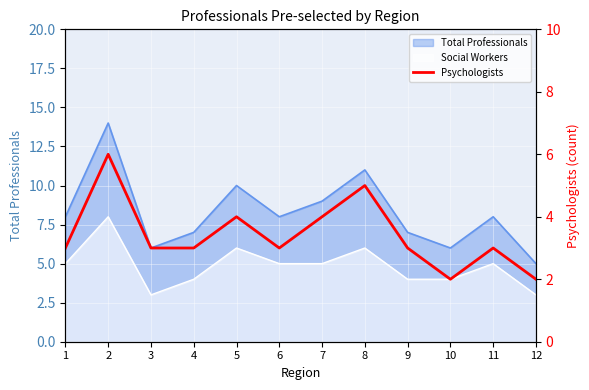

List the labels in order of value, smallest first.

10, 12, 1, 3, 4, 6, 9, 11, 5, 7, 8, 2